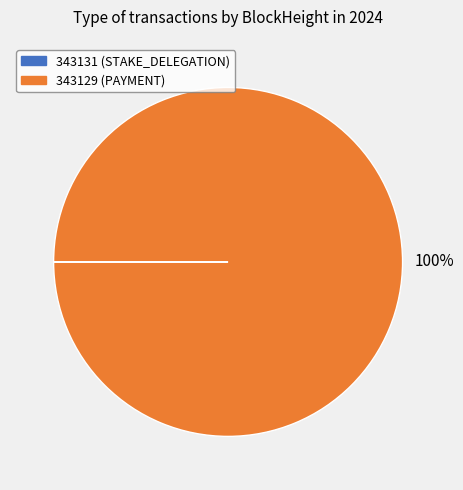

Does 343129 (PAYMENT) account for over 50% of the chart?

Yes